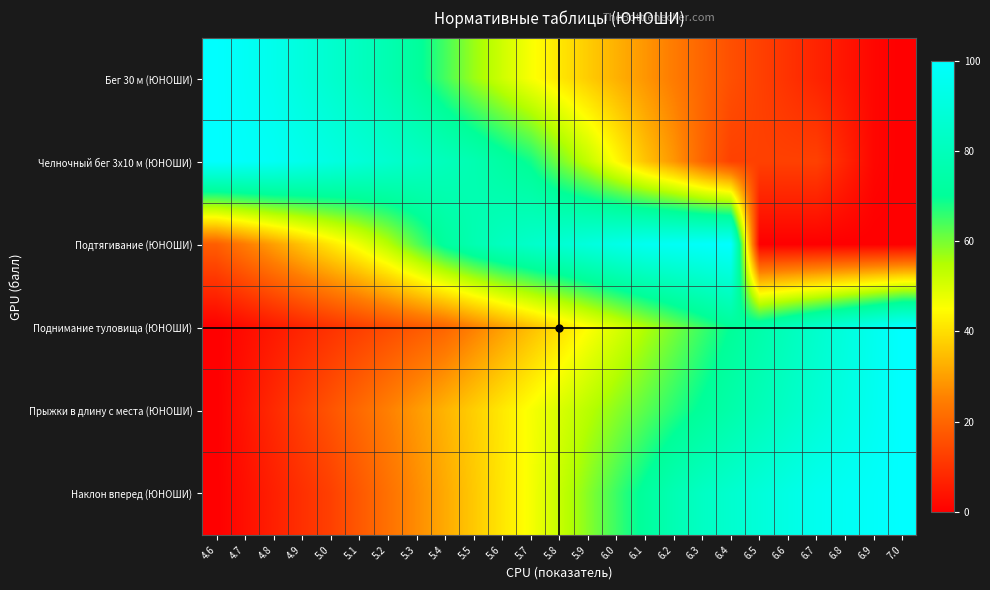

At how many categories does at least one series exceed 17?

25